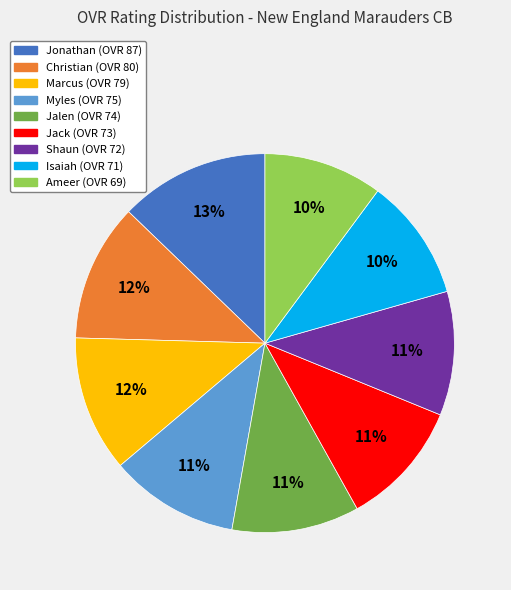

Approximately how many times larger is the value at Jack compared to Jalen?

1.0